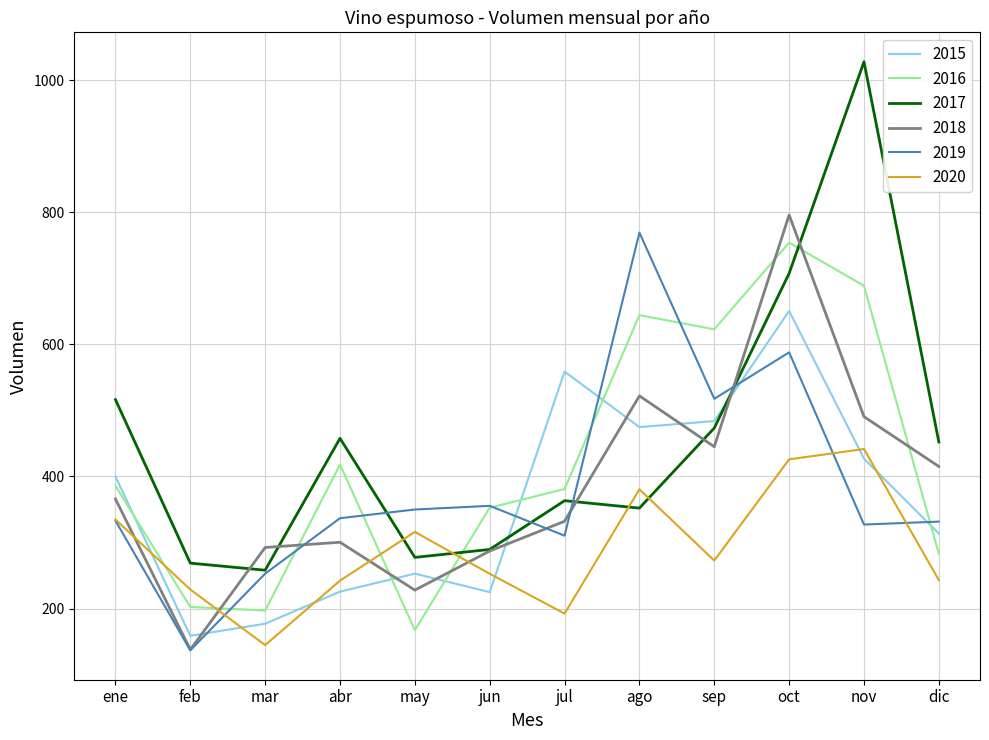

What is the total value across all series at jul?

2138.0